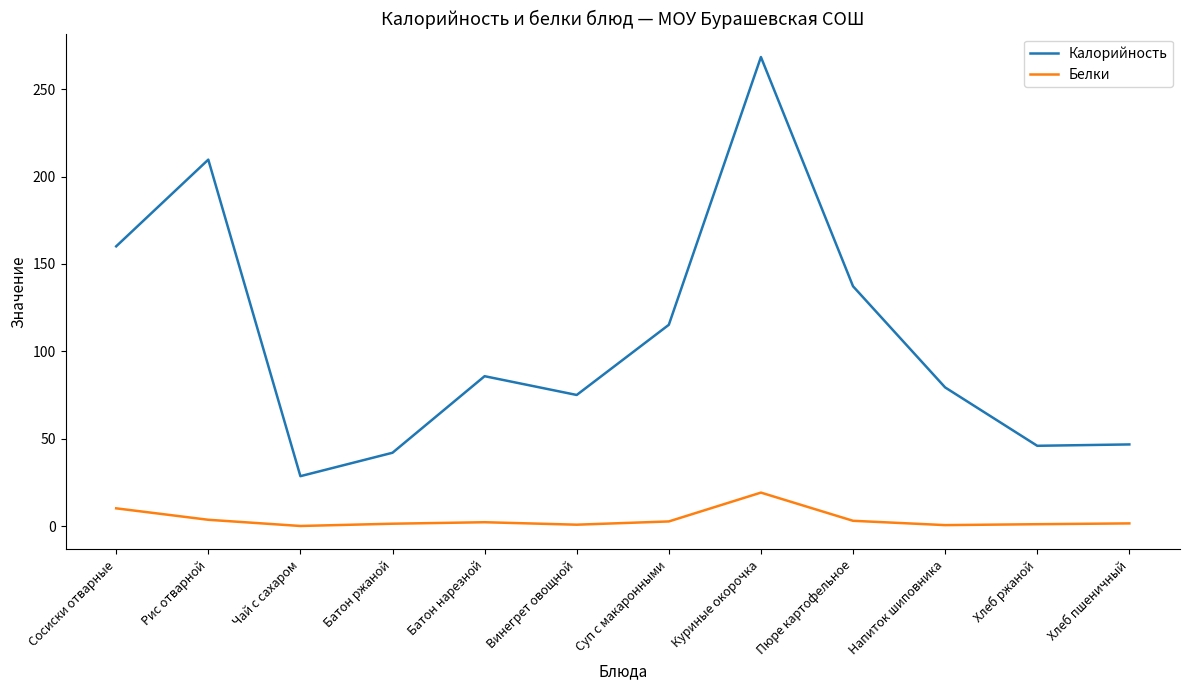

What are all the series names shown in the legend?

Калорийность, Белки